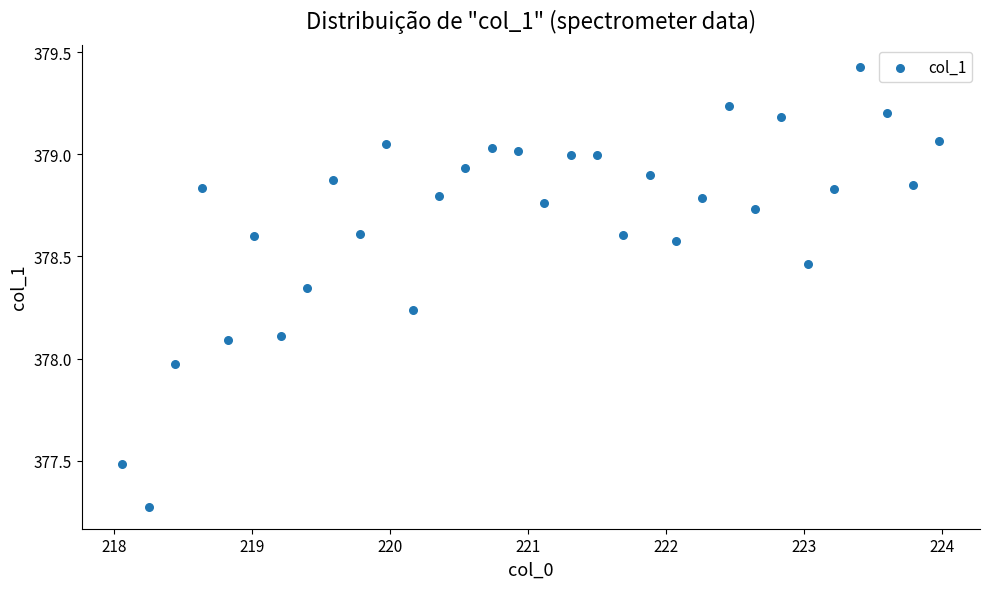

What is the range of X values (max minus min)?

5.9